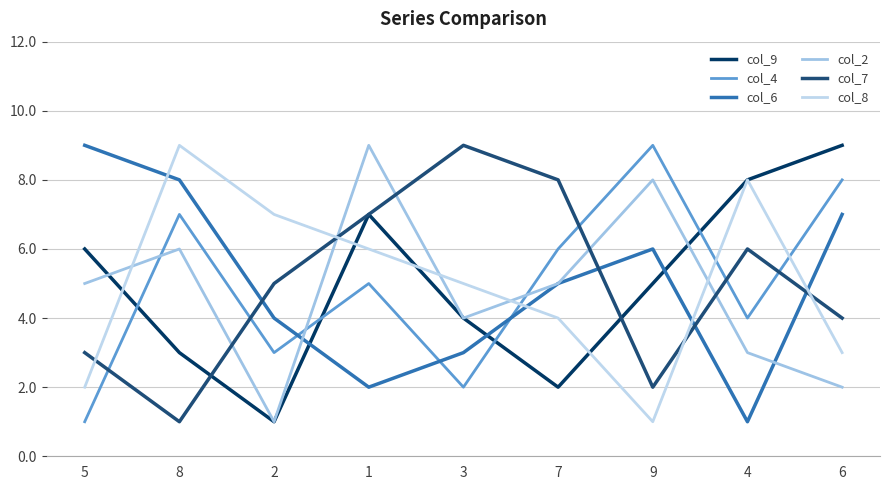

How many values in the col_6 series are below 5?

4